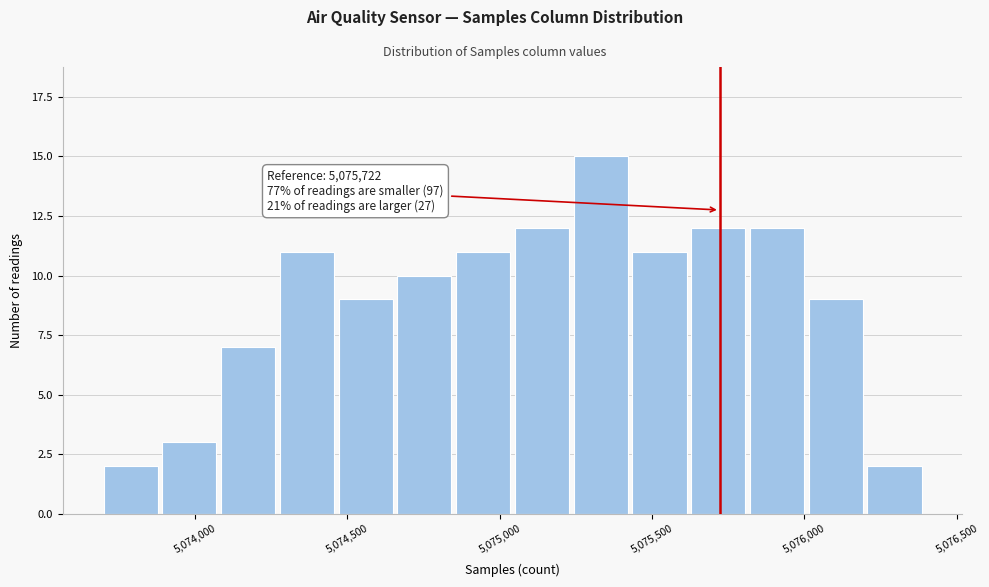

Read against the x-axis, roughly where is the centre of the tallest bar?

5075350